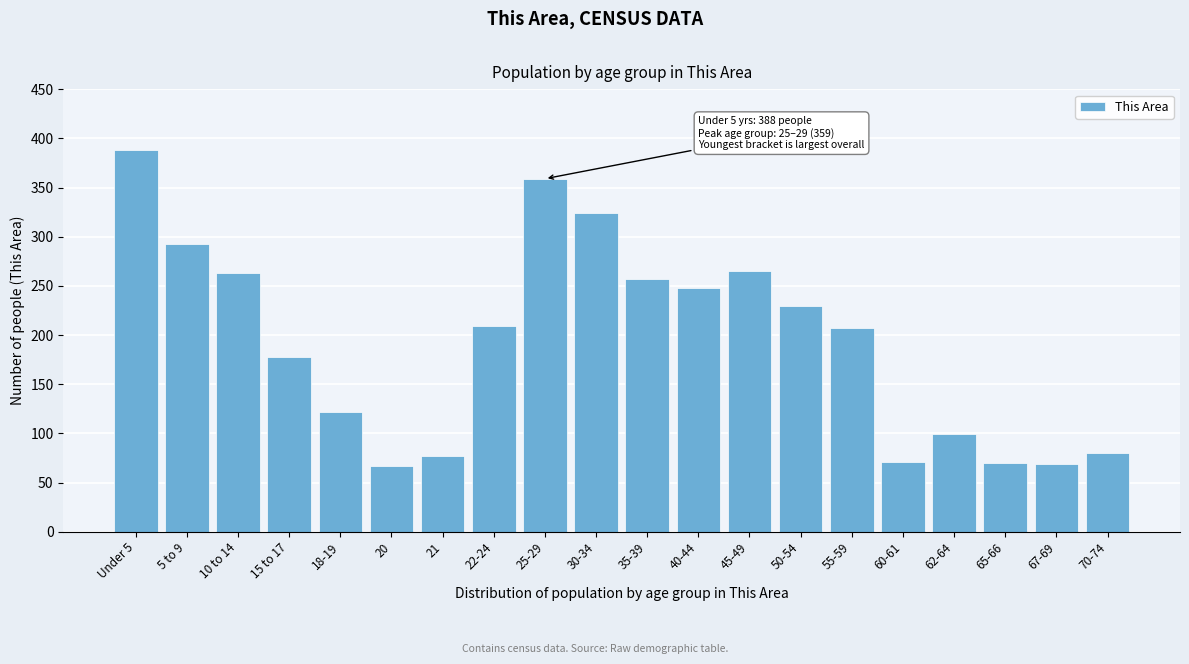

What is the sum of the values at 50-54 and 30-34?

554